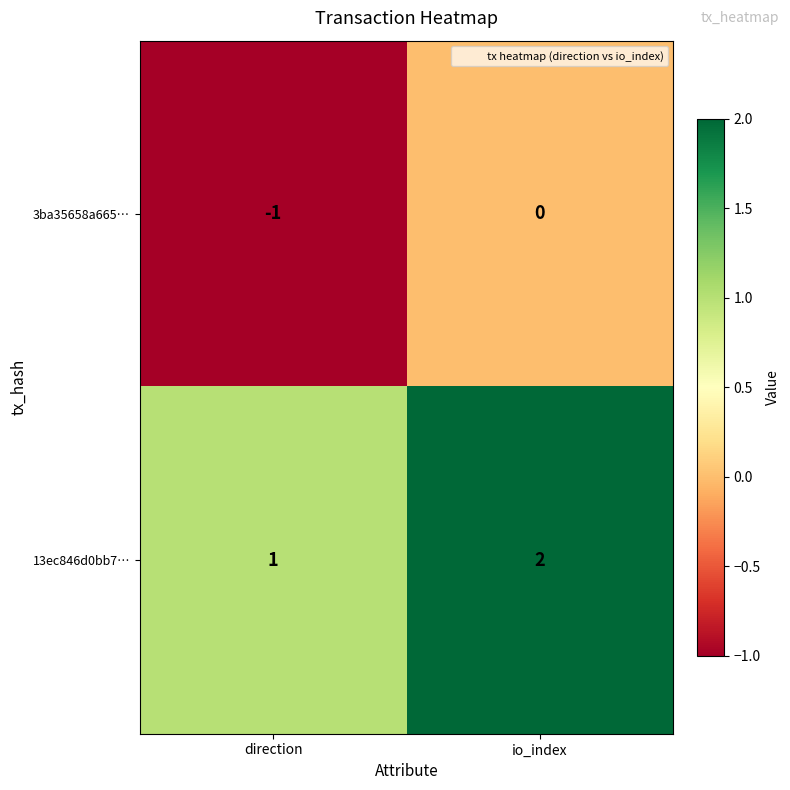

The 3ba35658a665… series shows -2 at direction. True or false?

False